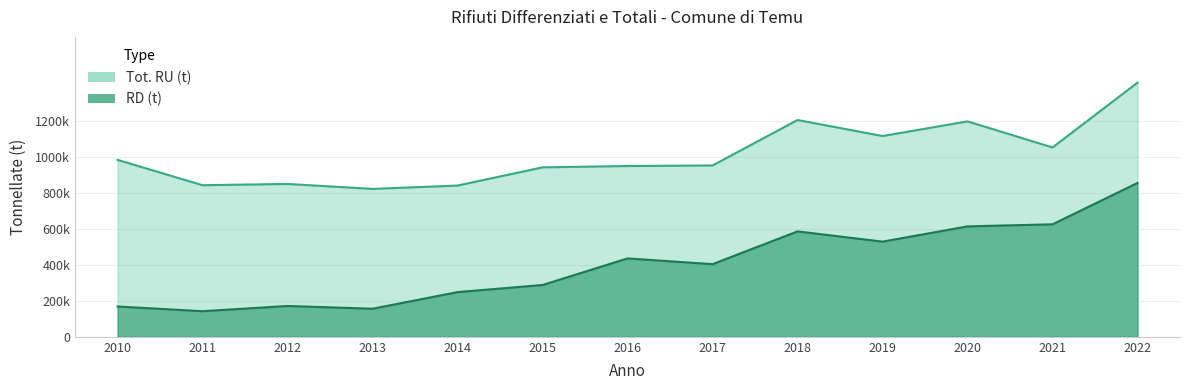

Count the number of categories in the chart.

13